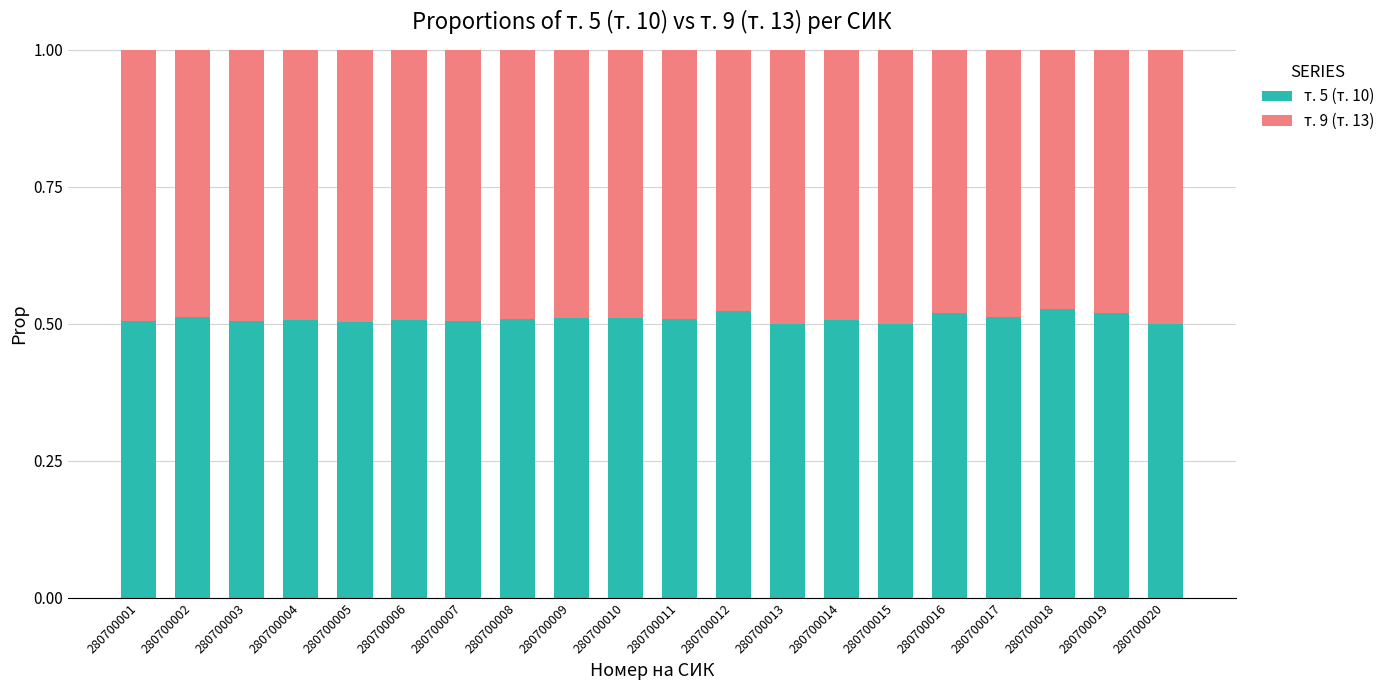

How many data points does each series have?

20